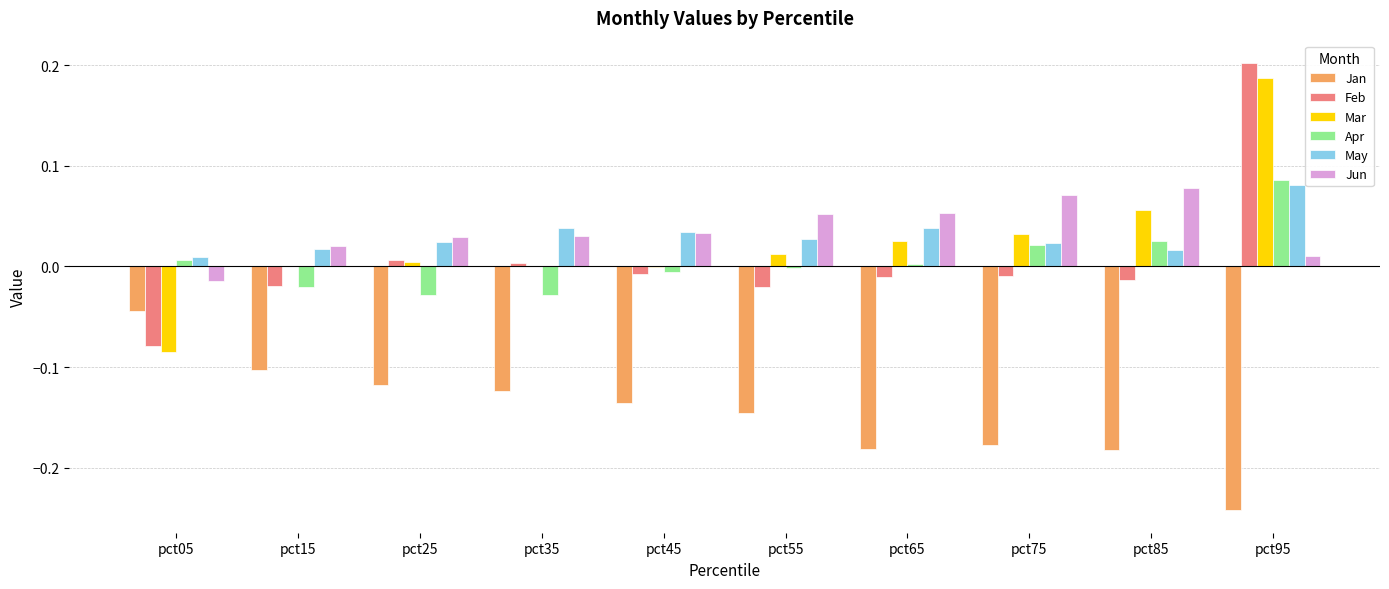

At which label does Jan reach its peak?

pct05